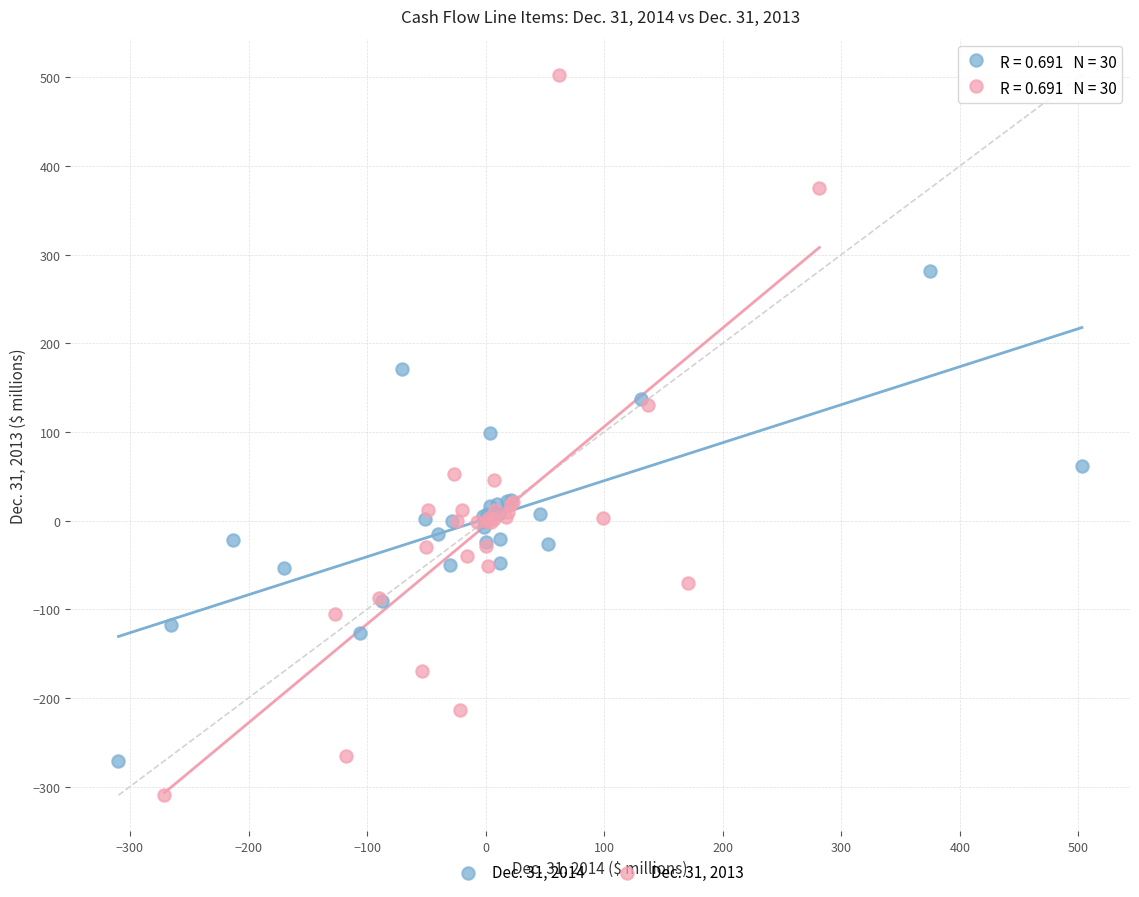

Which series reaches the minimum Y coordinate?

Dec. 31, 2013